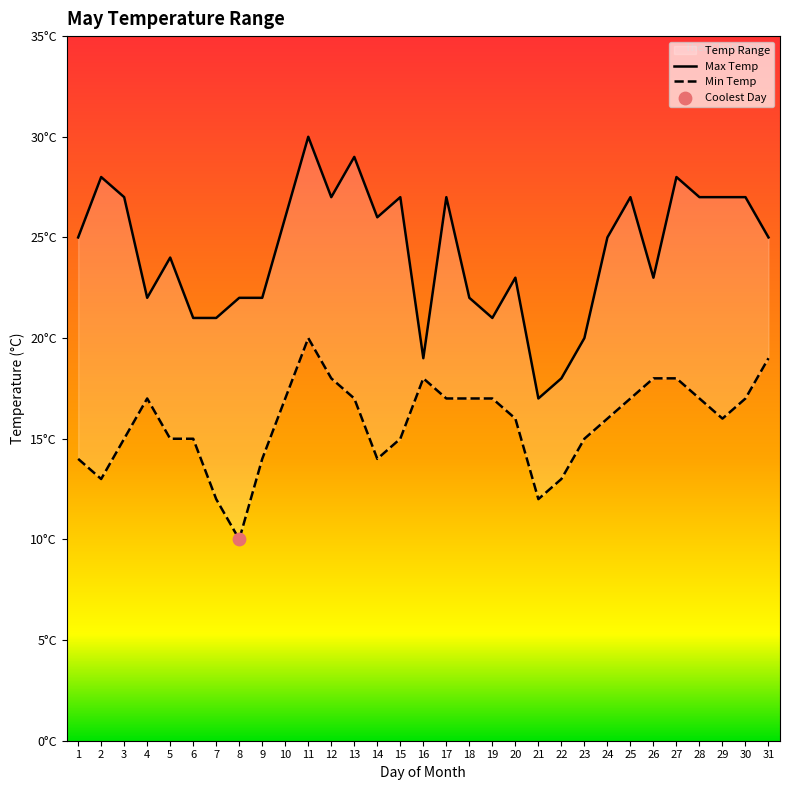

At which category is the sum across all series the highest?

11